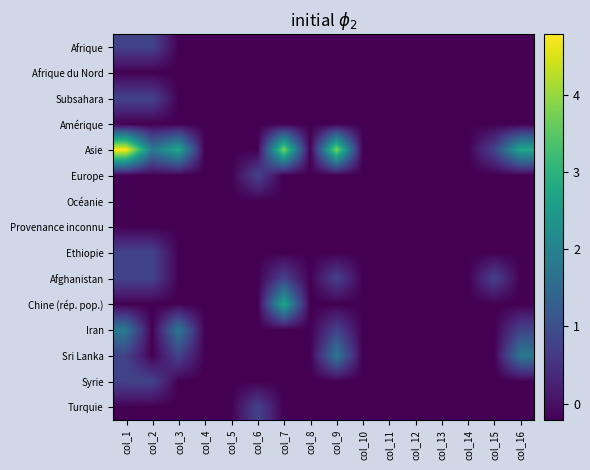

Count the number of categories in the chart.

16